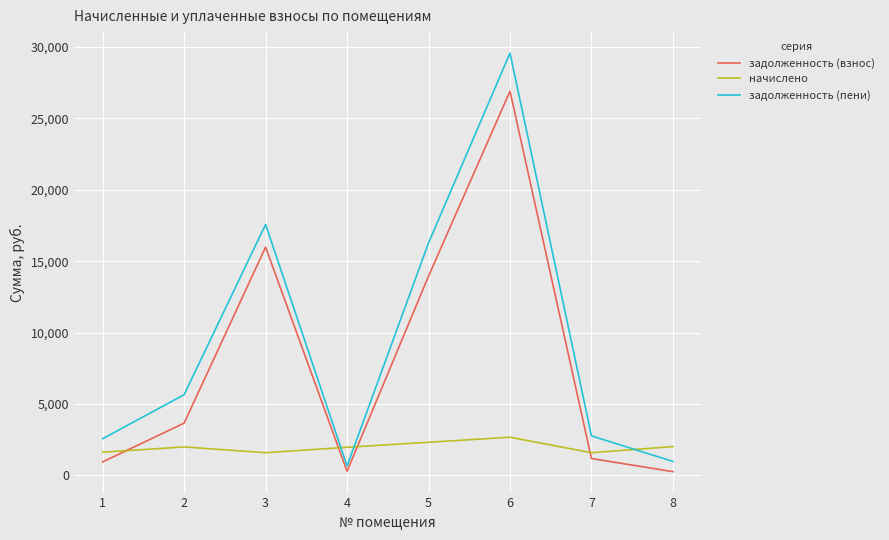

Is it true that начислено equals 1622.4 at 1?

True